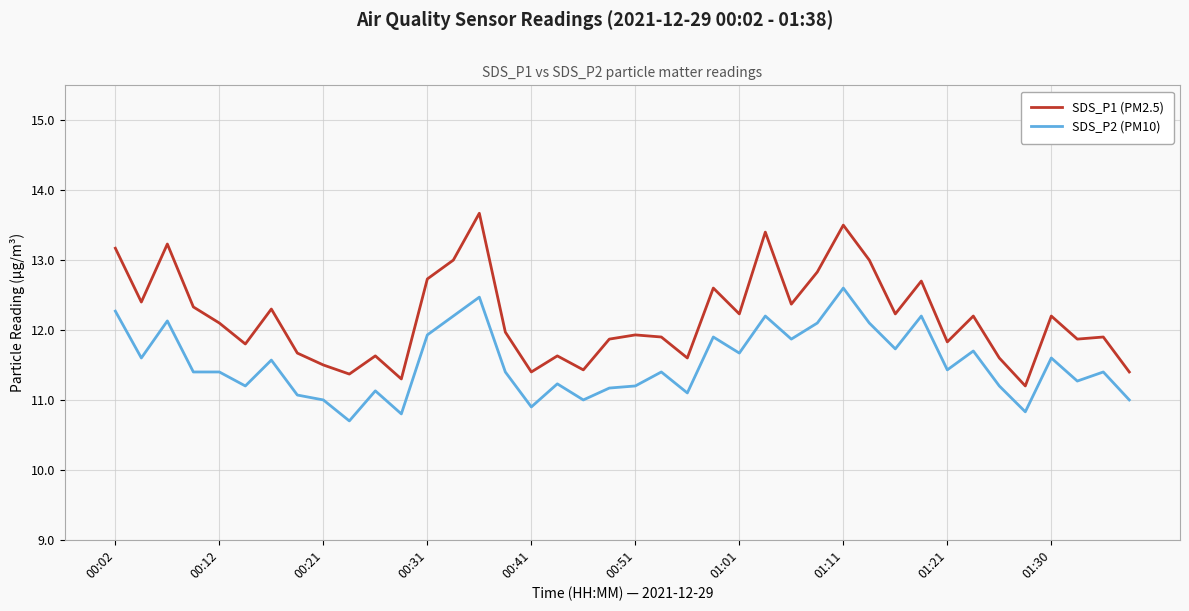

Rank the series by their maximum value, from highest to lowest.

SDS_P1 (PM2.5), SDS_P2 (PM10)